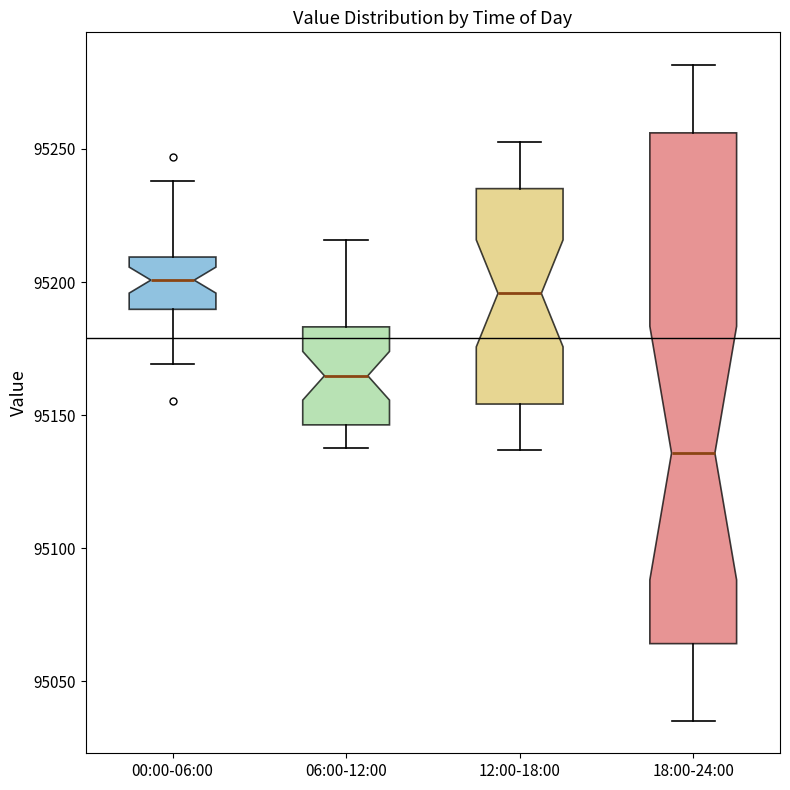

Reading left to right, transcribe this box plot: for each box, give where its median line is, the range the box spans, and where its two whiskers end, as read against the y-axis. The values are not printed on the chart, so give them approximately, as read against the axis.

00:00-06:00: median 95200, box 95190 to 95210, whiskers 95170 to 95240
06:00-12:00: median 95165, box 95145 to 95185, whiskers 95140 to 95215
12:00-18:00: median 95195, box 95155 to 95235, whiskers 95135 to 95255
18:00-24:00: median 95135, box 95065 to 95255, whiskers 95035 to 95280